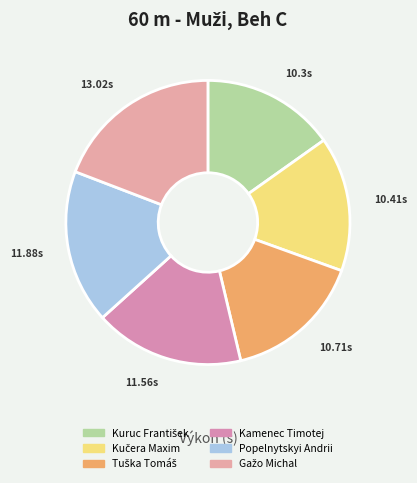

Which has a higher value, Popelnytskyi Andrii or Kamenec Timotej?

Popelnytskyi Andrii